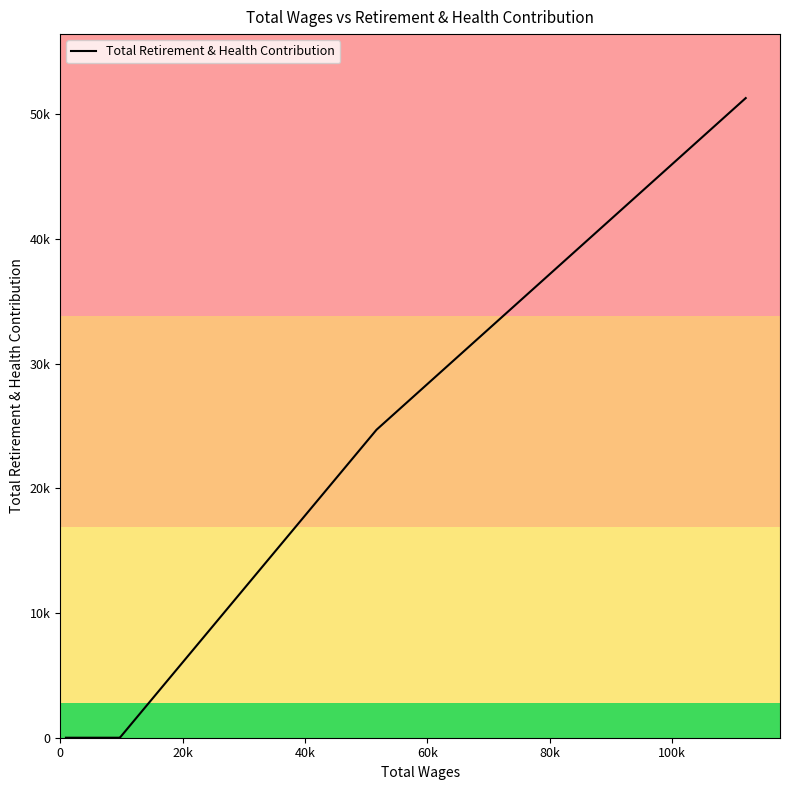

What is the greatest value displayed?

51296